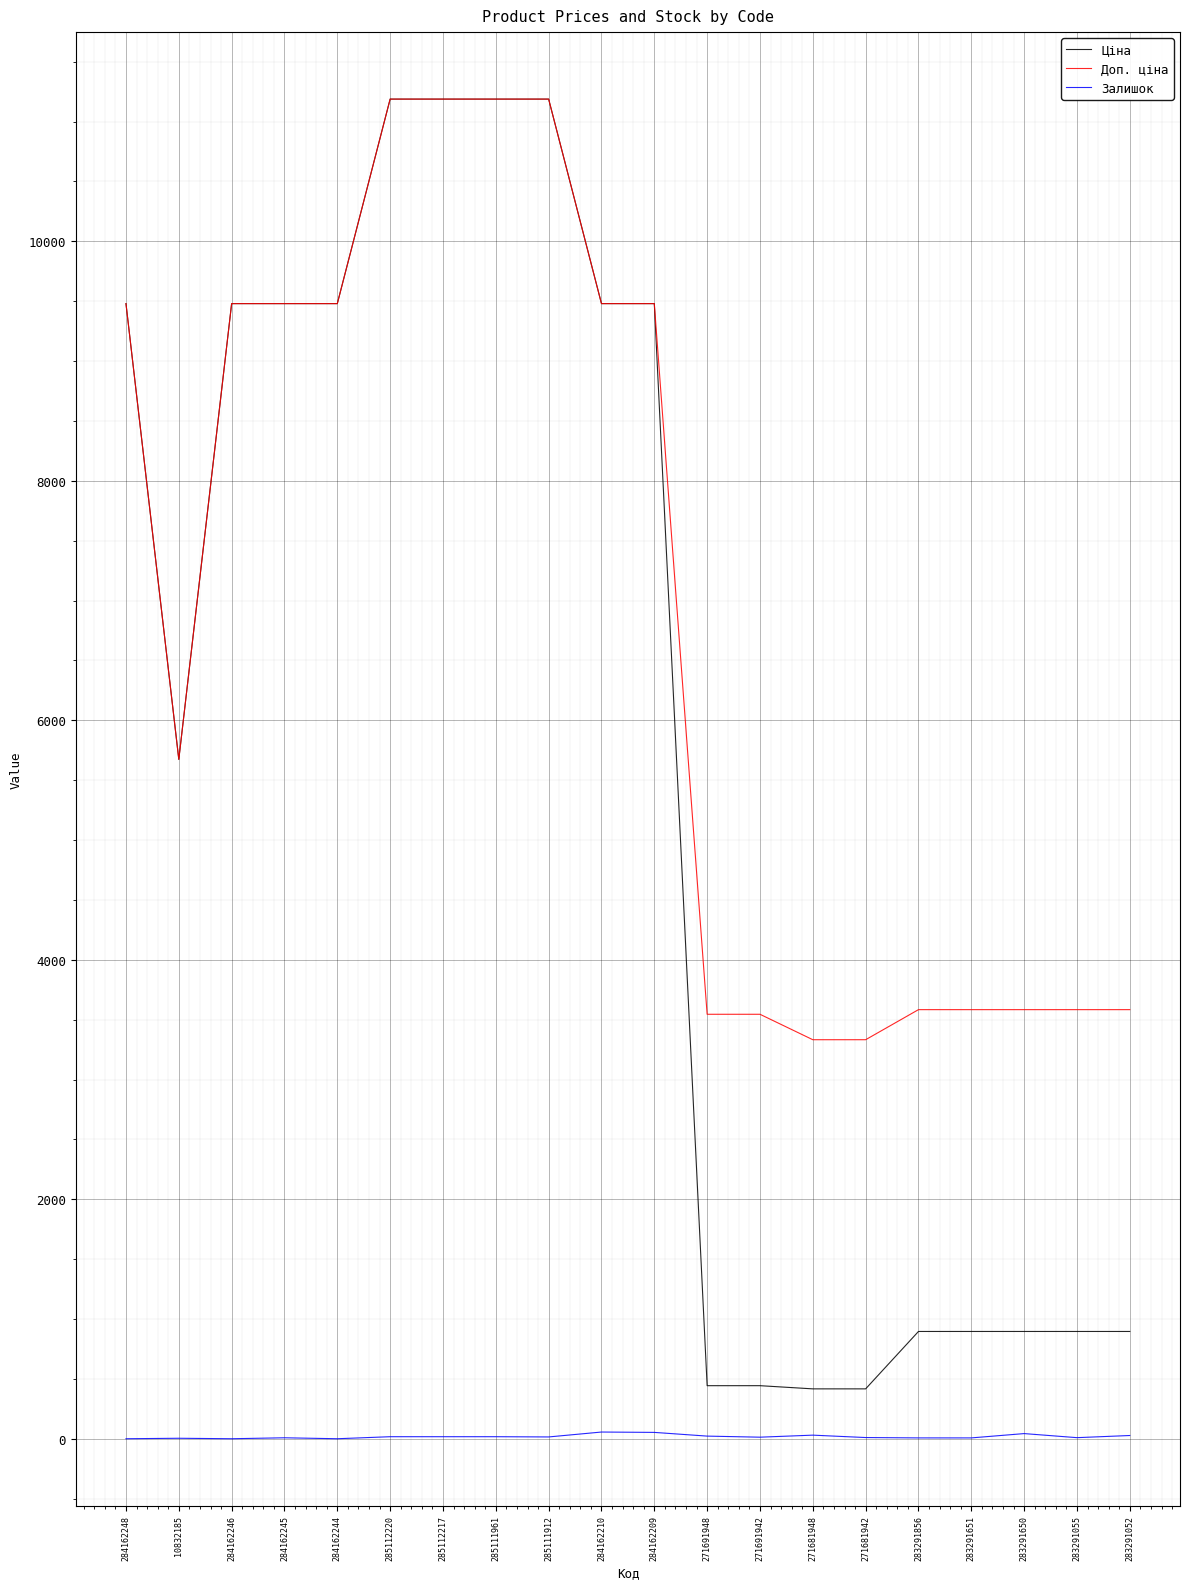

Which series has the largest total across all categories?

Доп. ціна